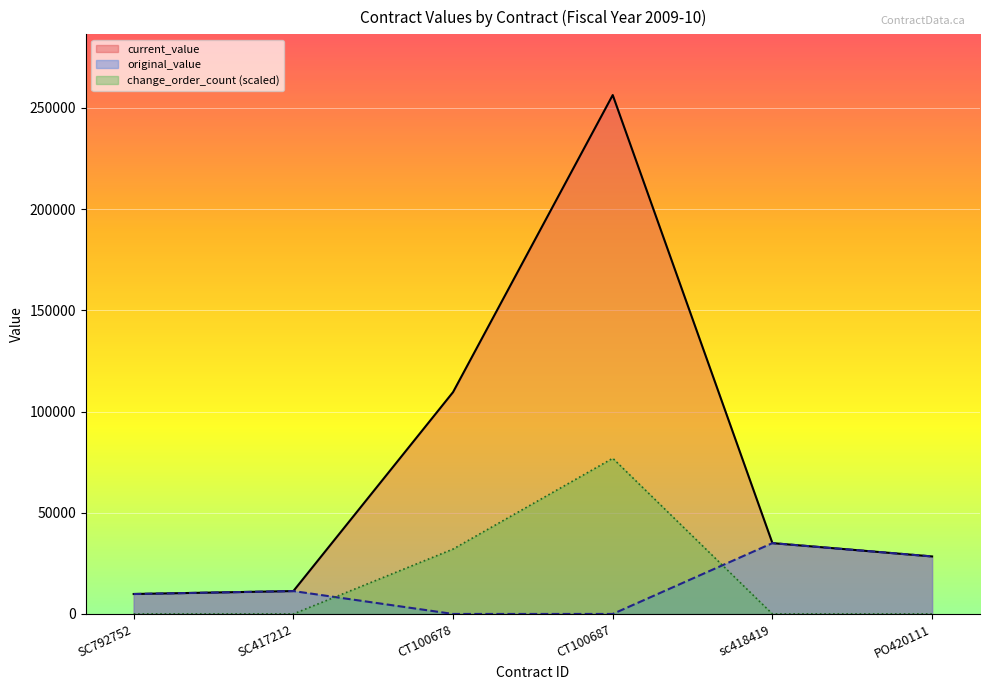

Rank the series by their maximum value, from highest to lowest.

current_value, change_order_count (scaled), original_value